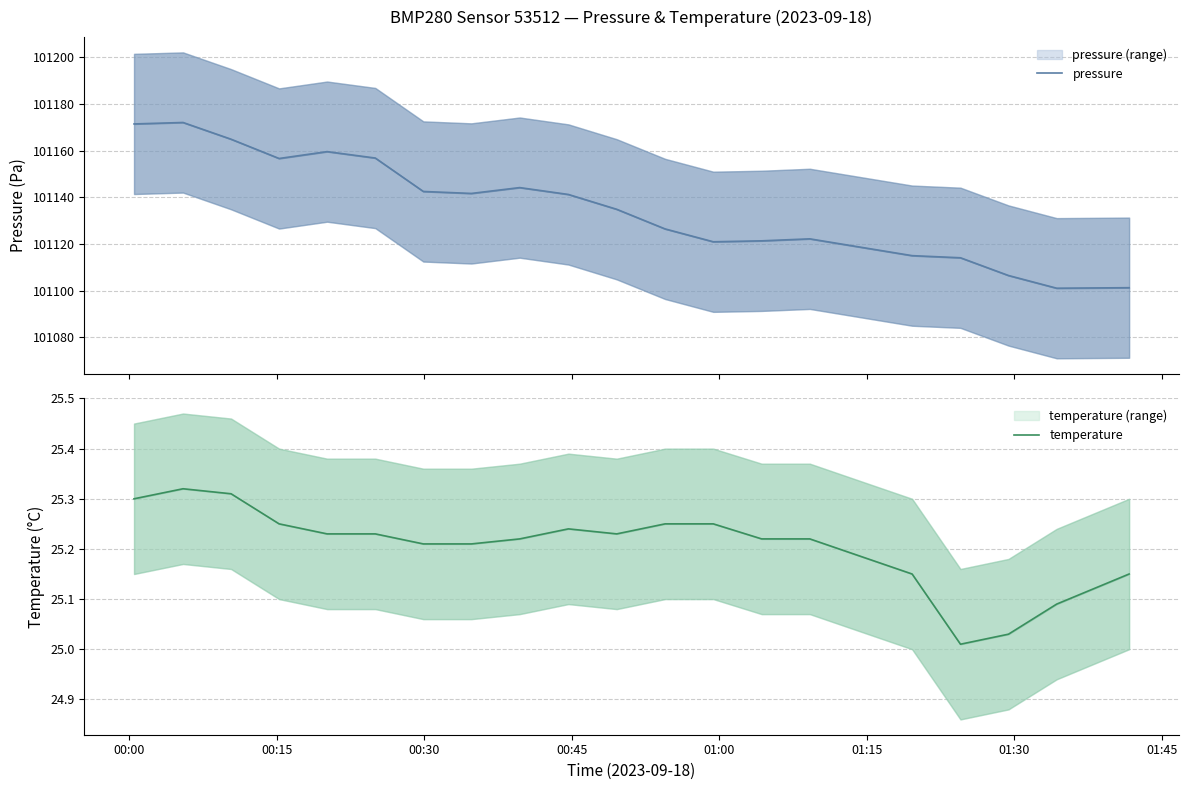

True or false: pressure and temperature cross at least once.

False